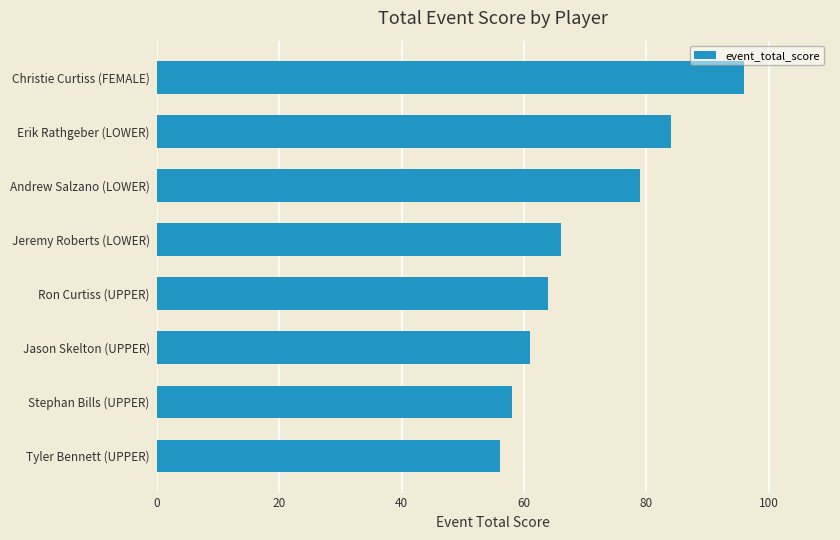

Reading top to bottom, extract all data points from this chart.

96	84	79	66	64	61	58	56